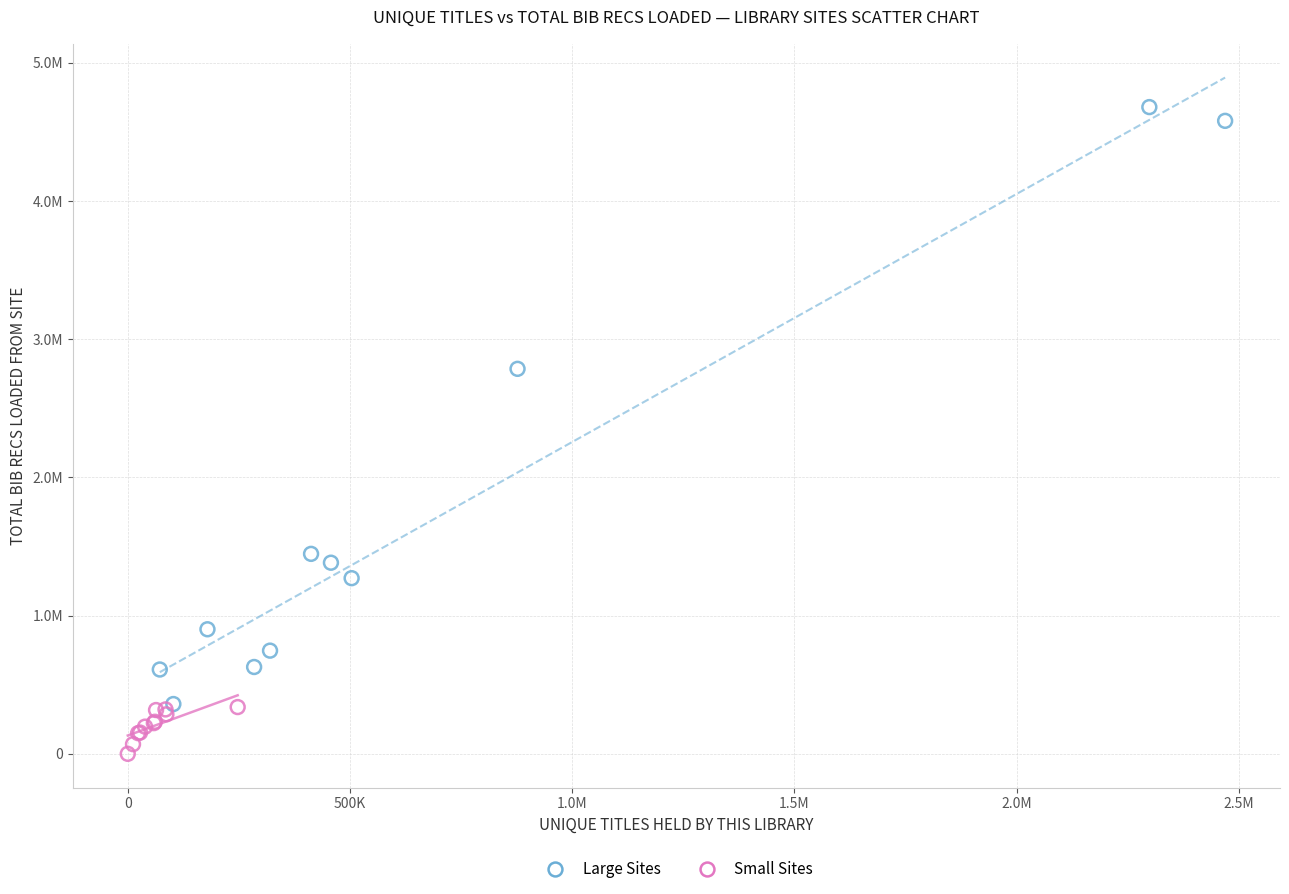

Which series has the widest spread of Y values?

Large Sites